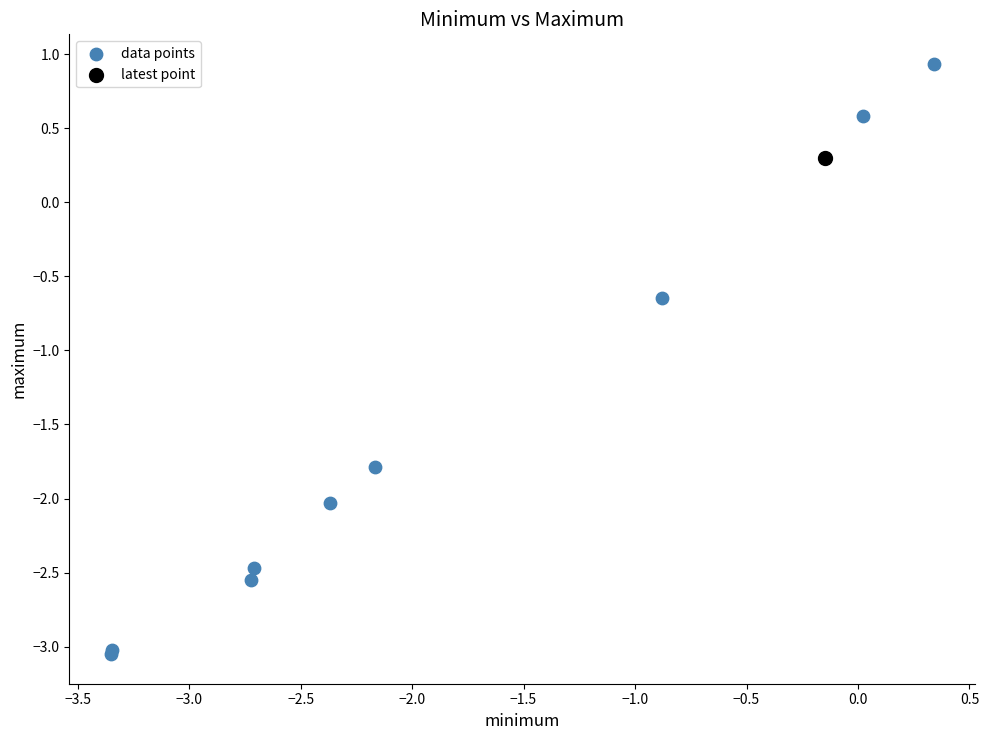

What are all the series names shown in the legend?

data points, latest point